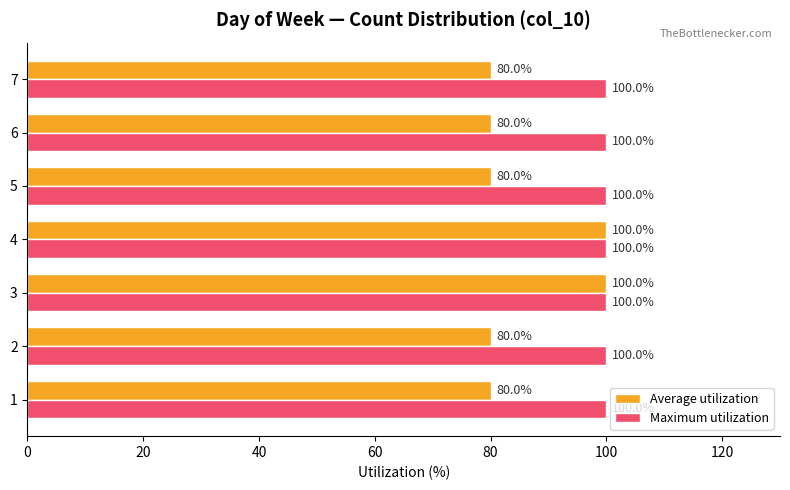

What is the minimum value shown in the chart?

80